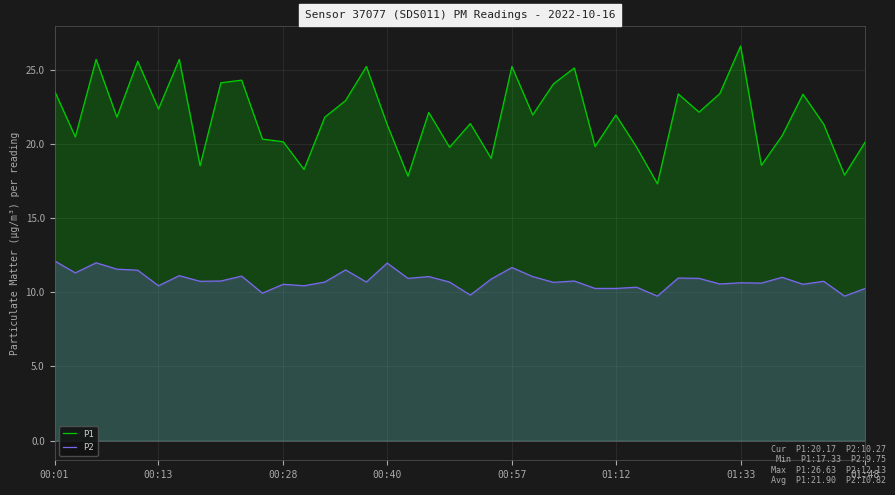

The value of P1 at 18 is 39.7. True or false?

False